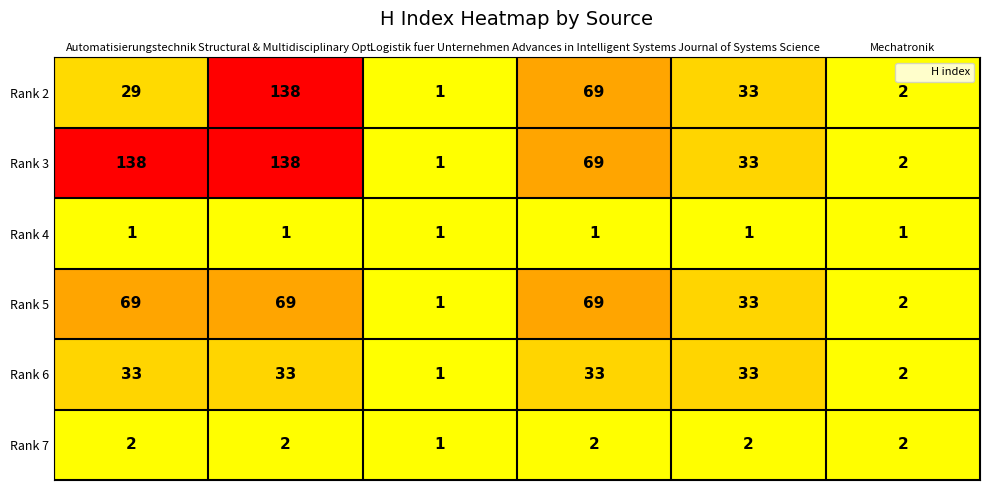

What is the highest value of the Rank 3 series?

138